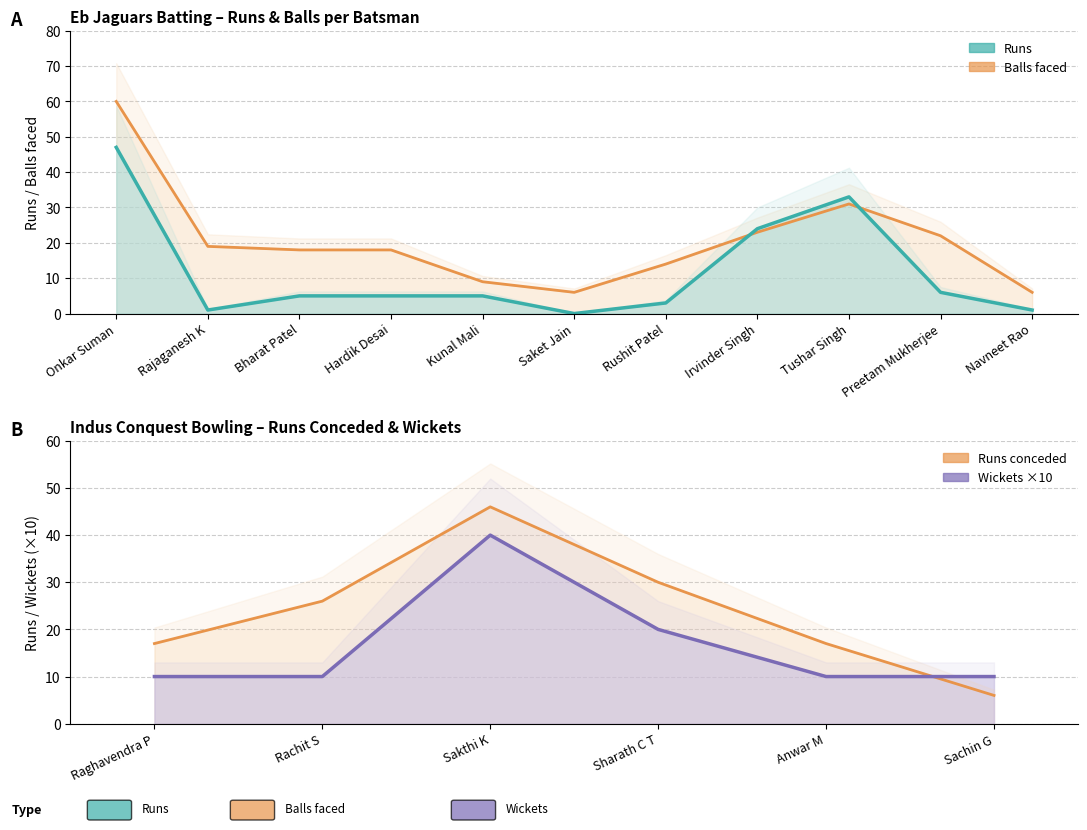

The value of Runs at Tushar Singh is 33. True or false?

True